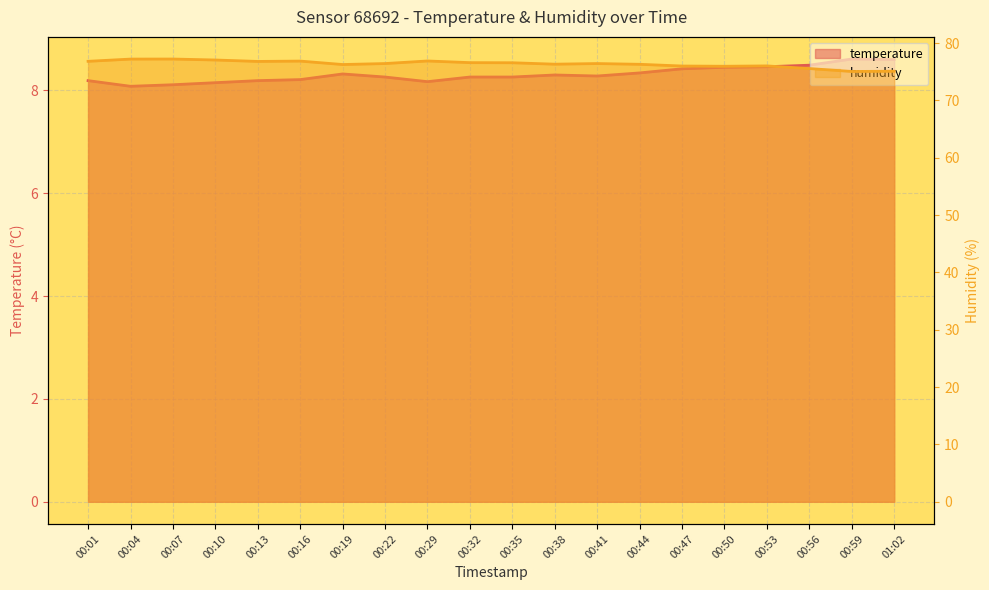

Which series changed the most between 00:38 and 00:41?

humidity